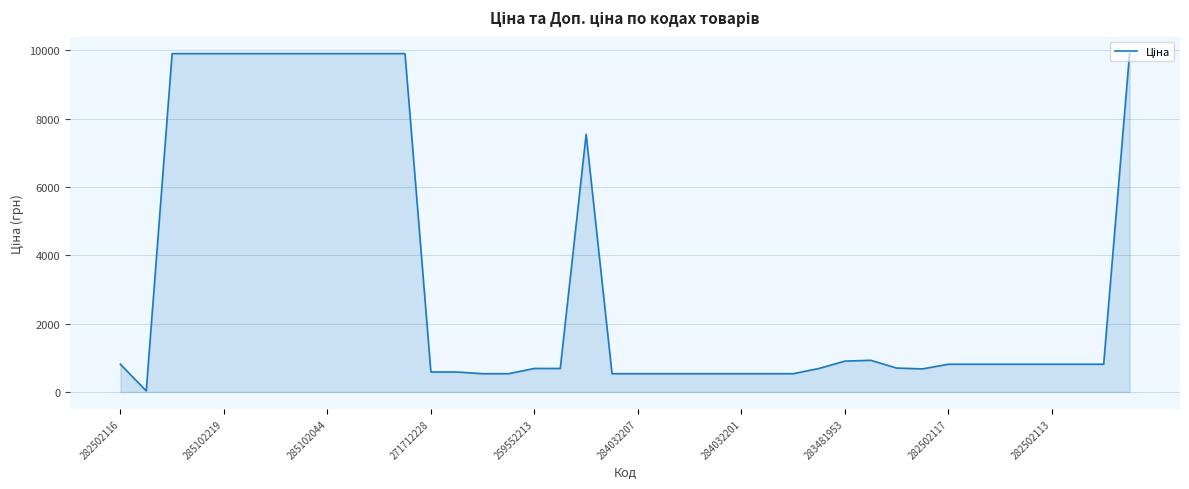

What is the maximum value shown in the chart?

9908.5